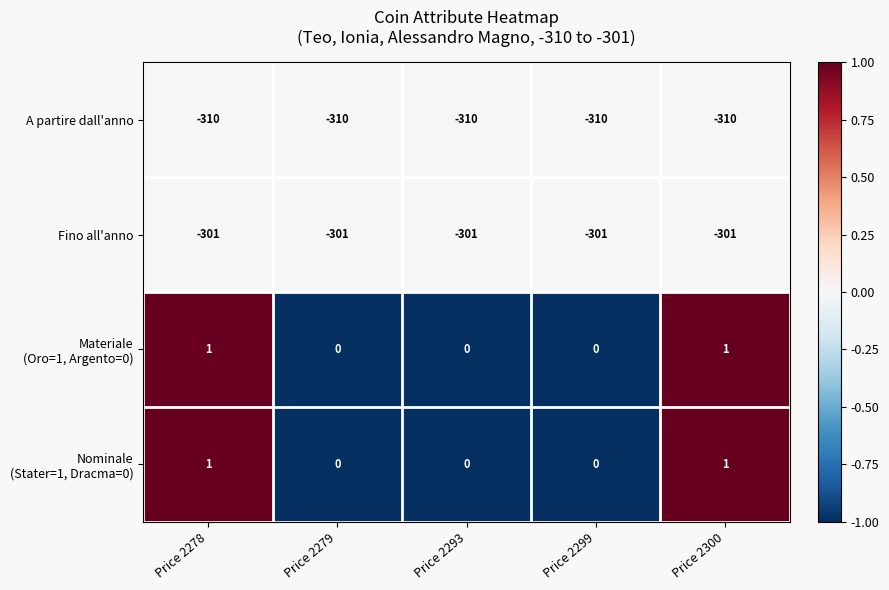

What is the spread (max minus min) of values at Price 2300?

311